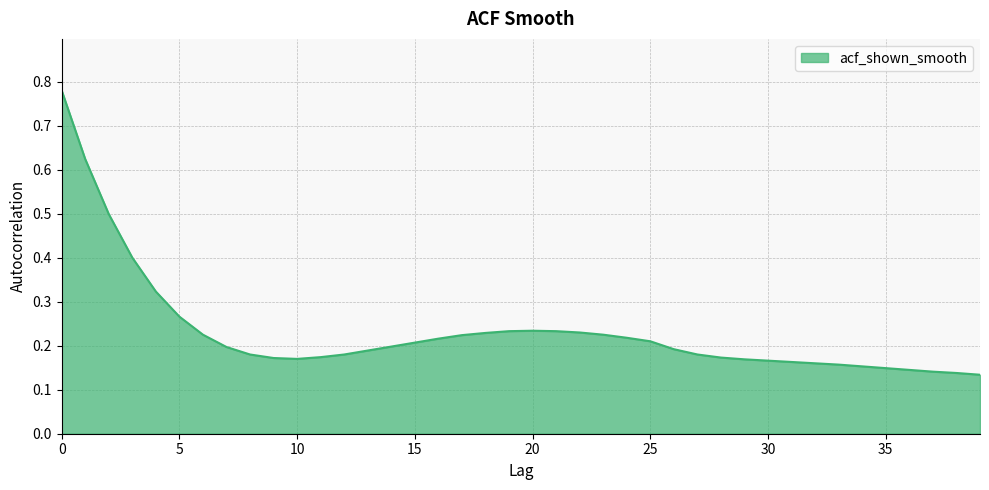

Does the chart display data point markers on the line(s)?

No